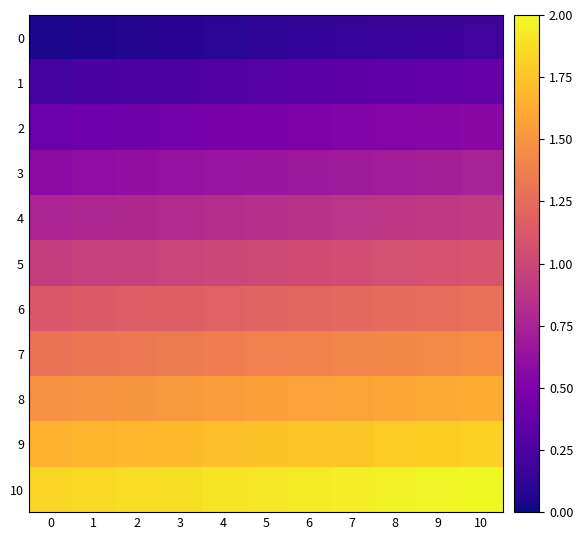

List the series in order of their peak value, highest first.

10, 9, 8, 7, 6, 5, 4, 3, 2, 1, 0